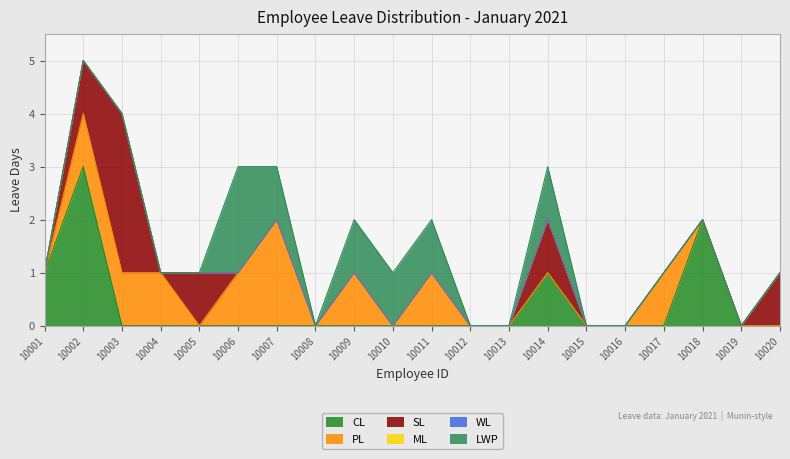

At which category does CL reach its first local peak?

10002